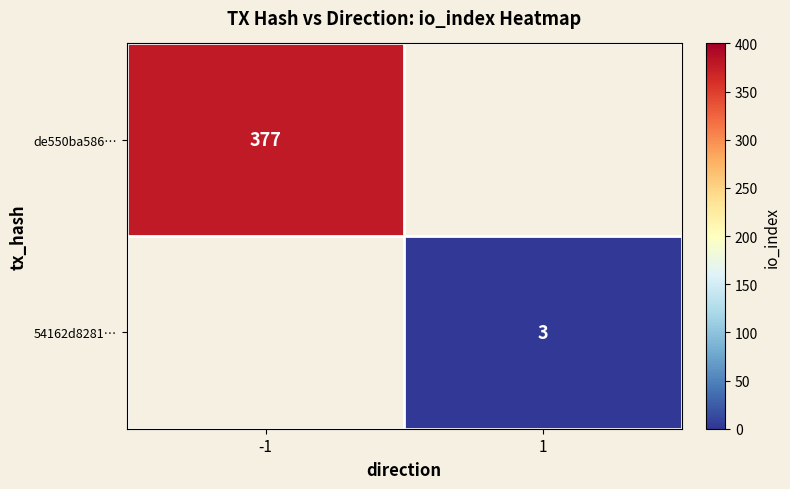

How many categories are shown in the chart?

2